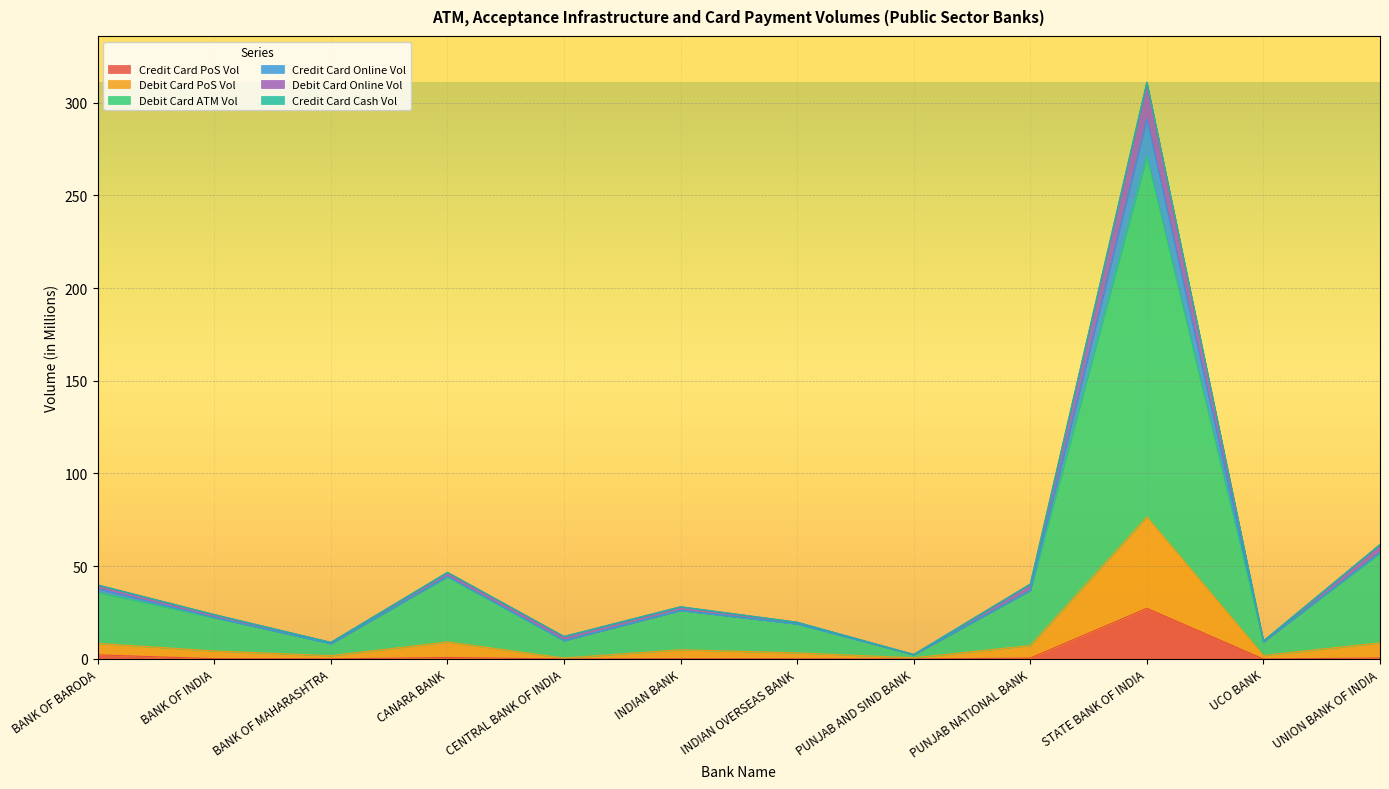

Which category has the highest value in the Credit Card PoS Vol series?

STATE BANK OF INDIA